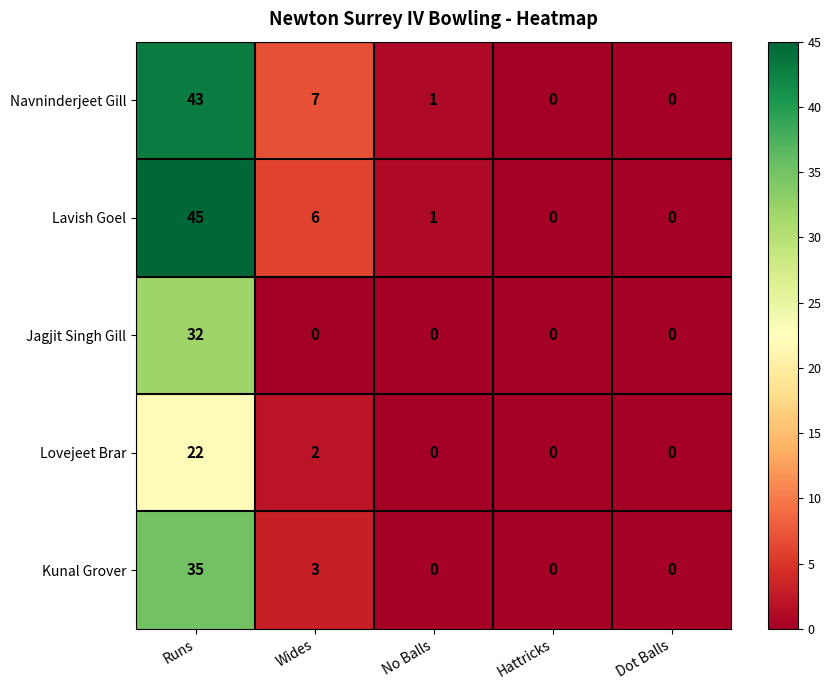

What is the sum of all Navninderjeet Gill values?

51